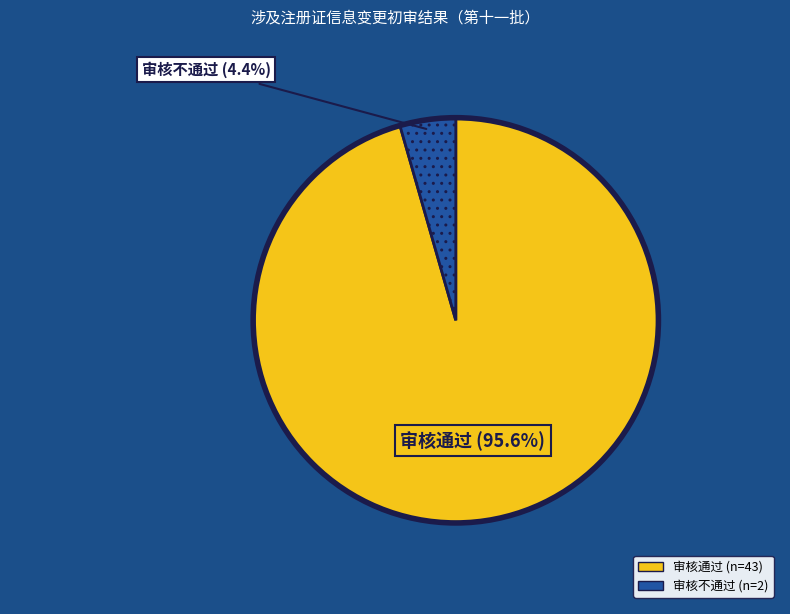

Rank the categories by value from highest to lowest.

审核通过, 审核不通过